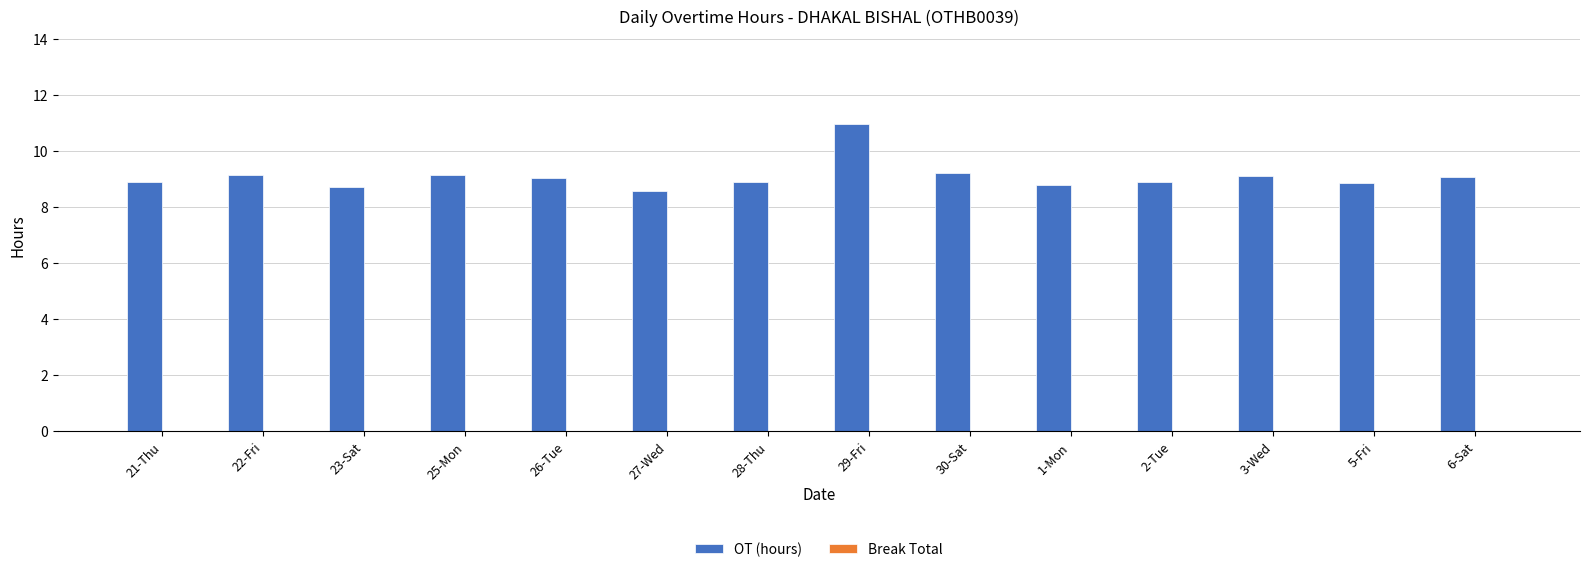

How many series are shown in this chart?

1